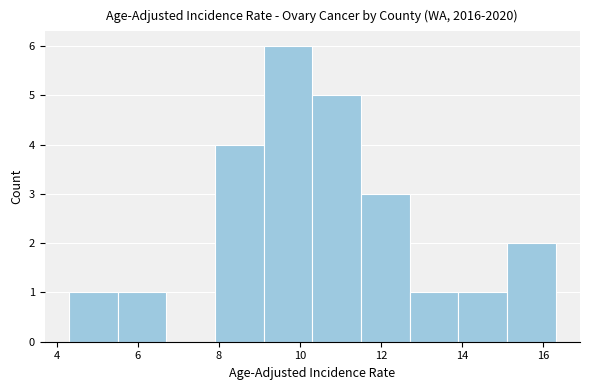

Reading left to right, transcribe this chart: for each bar, give the range it covers on the x-axis and its height. Neither the bar edges nor the heights are printed on the chart, so give them approximately, as read against the axes.

4.3 to 5.5: 1
5.5 to 6.7: 1
6.7 to 7.9: 0
7.9 to 9.1: 4
9.1 to 10.3: 6
10.3 to 11.5: 5
11.5 to 12.7: 3
12.7 to 13.9: 1
13.9 to 15.1: 1
15.1 to 16.3: 2